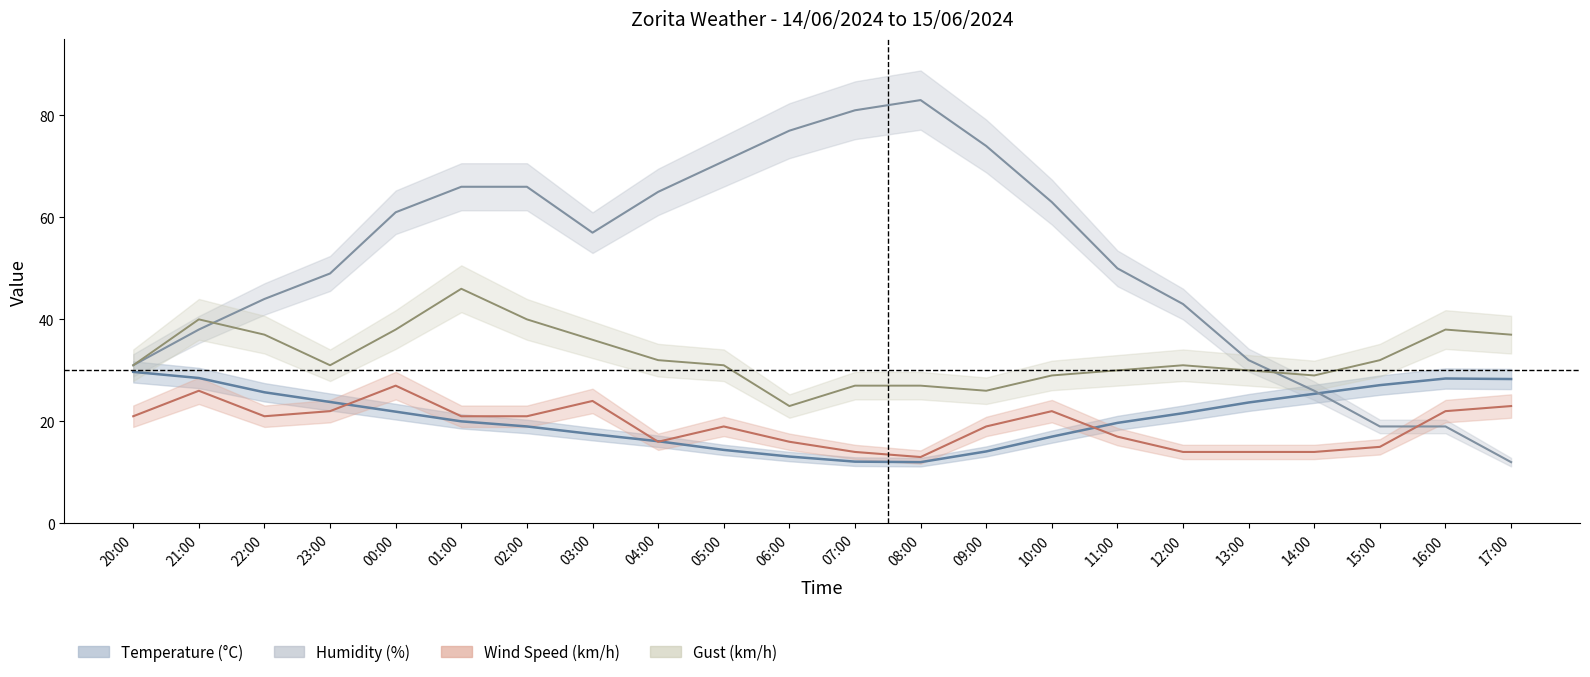

At which label does Humidity reach its peak?

08:00